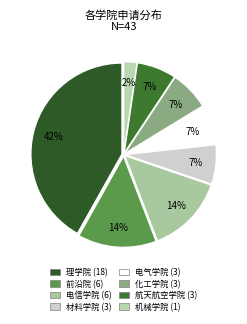

To the nearest percent, what portion does 理学院 represent?

42%